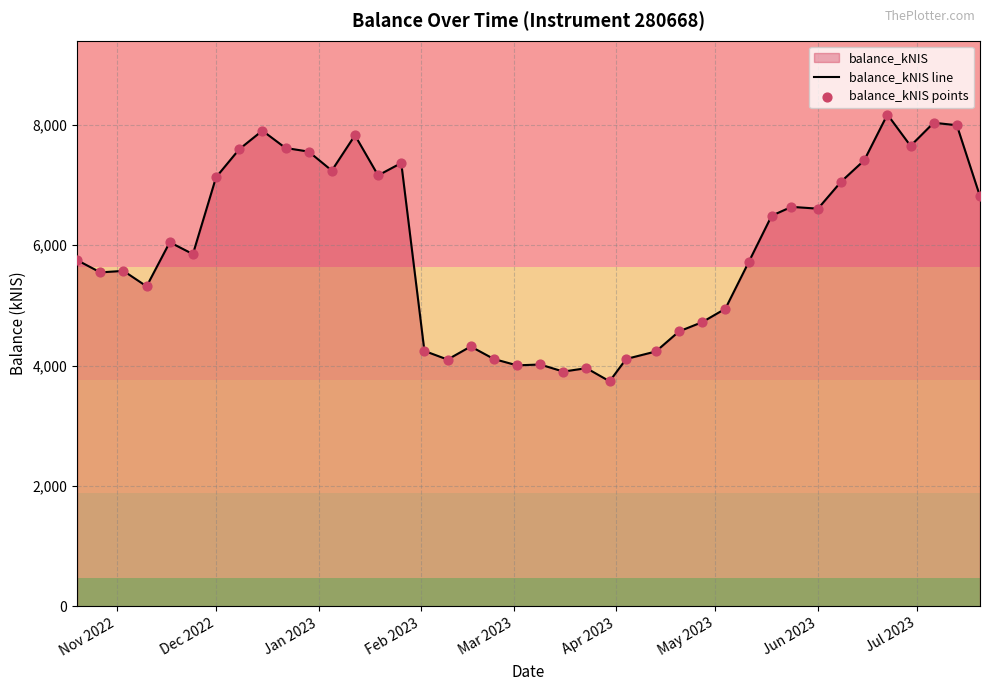

Which series has the largest total across all categories?

balance_kNIS line